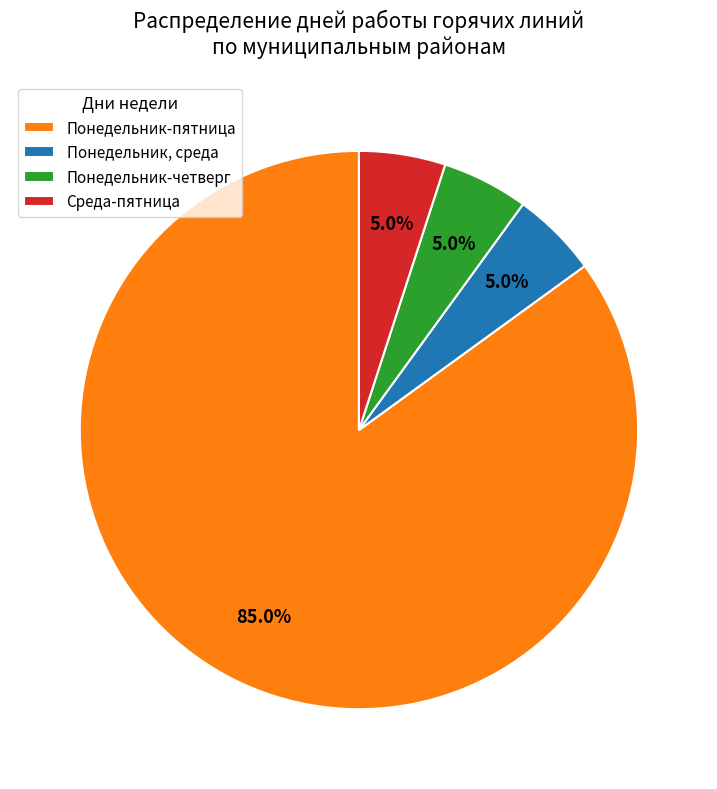

The Понедельник-четверг slice represents 1% of the pie. True or false?

False